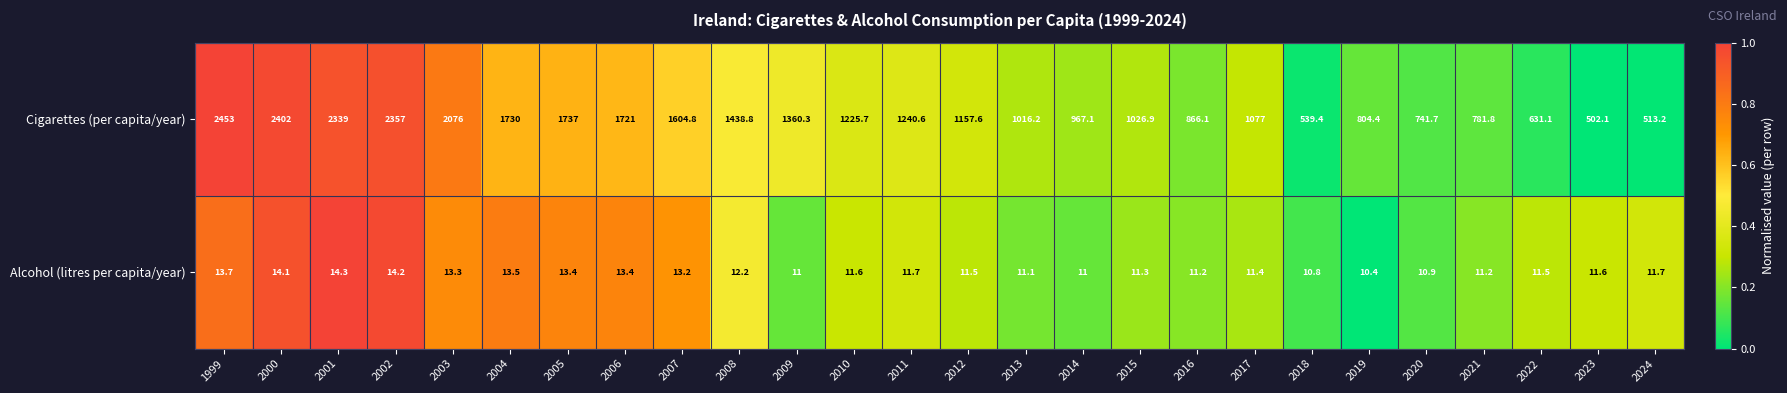

What is the difference between the Cigarettes (per capita/year) values at 2008 and 2000?

963.2